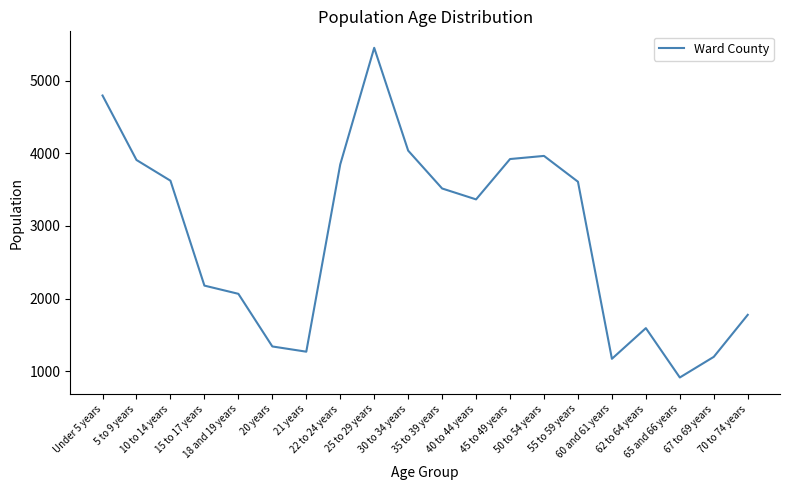

Count the number of data series in this chart.

1